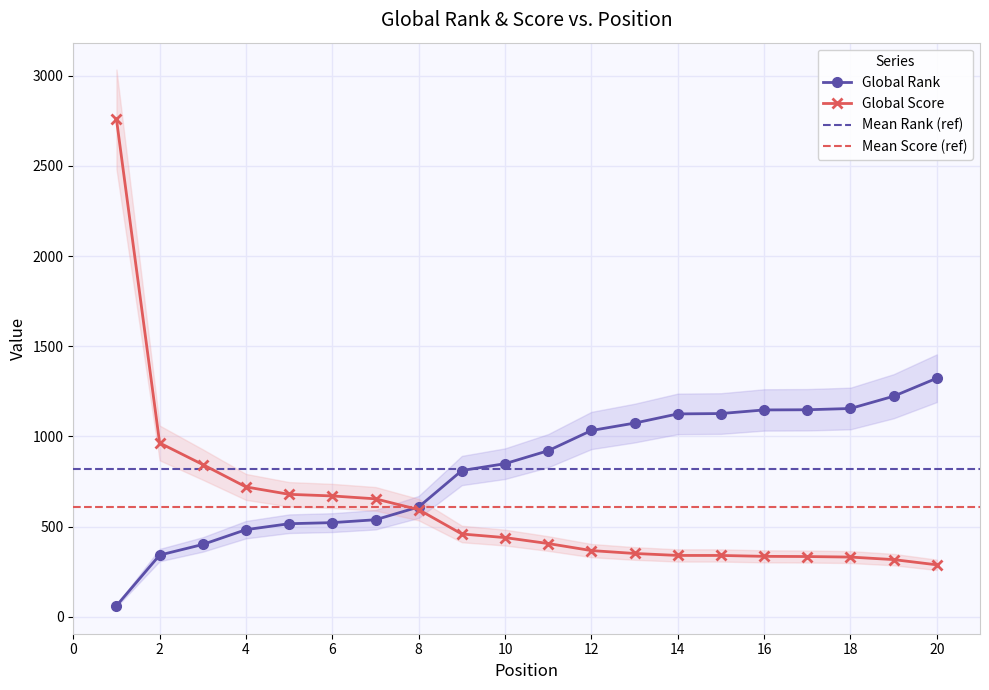

Which series changed the most between 3 and 6?

Global Score